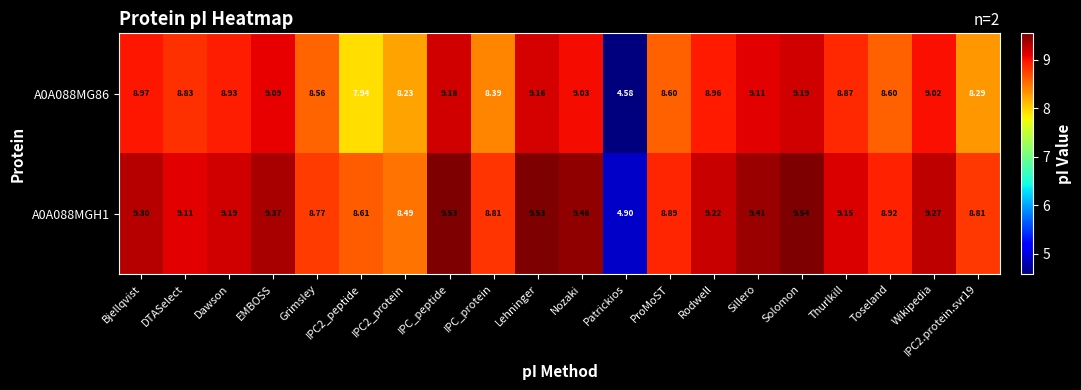

Between EMBOSS and IPC_protein, which series saw the biggest shift?

A0A088MG86